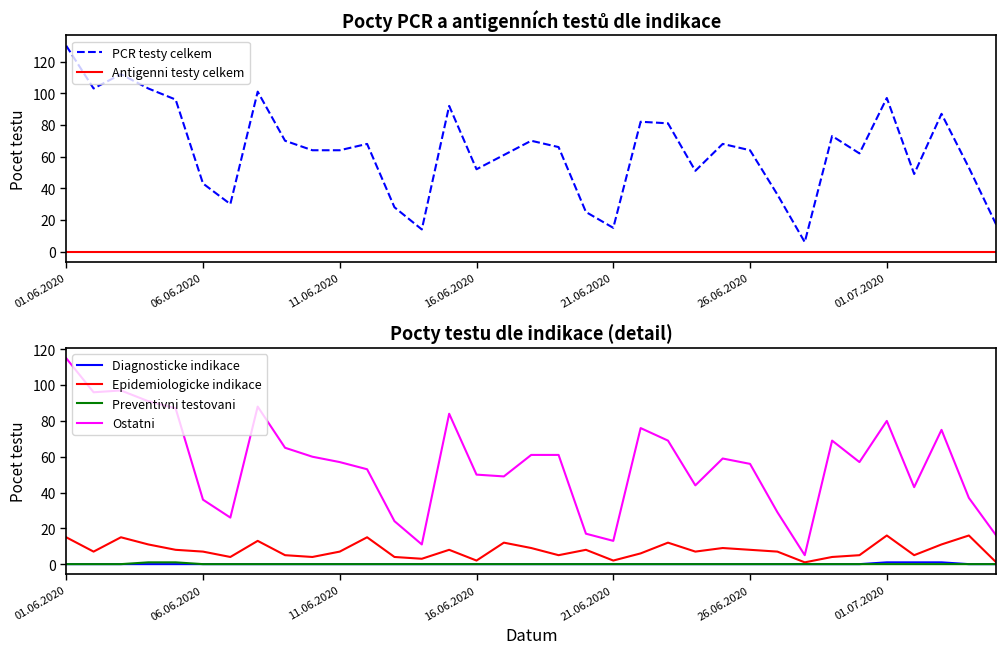

The Ostatni series shows 80 at 16.06.2020. True or false?

False